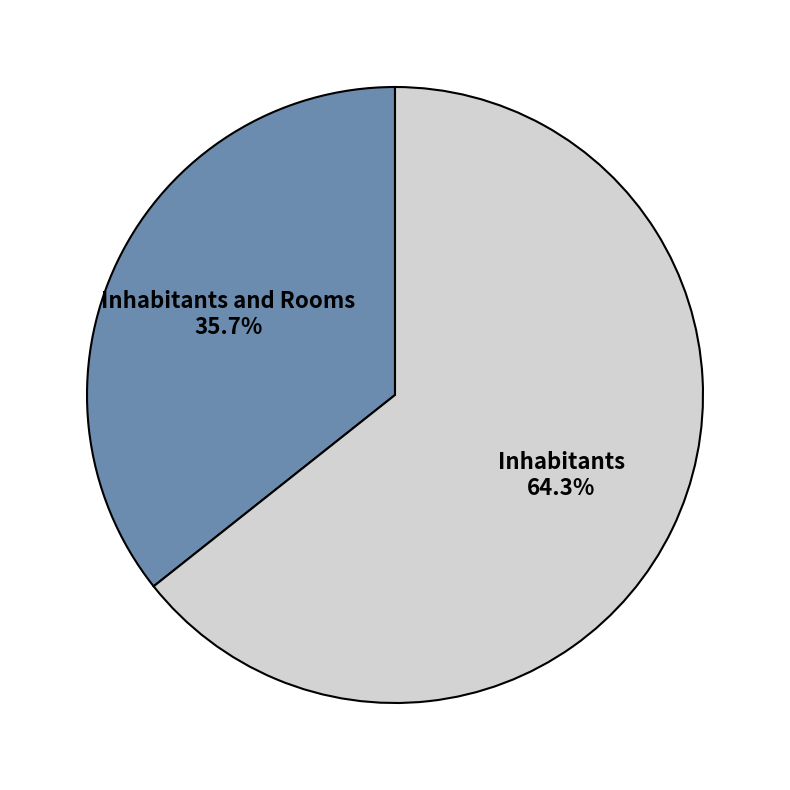

Combined, what portion of the pie is Inhabitants and Rooms and Inhabitants?

100.0%